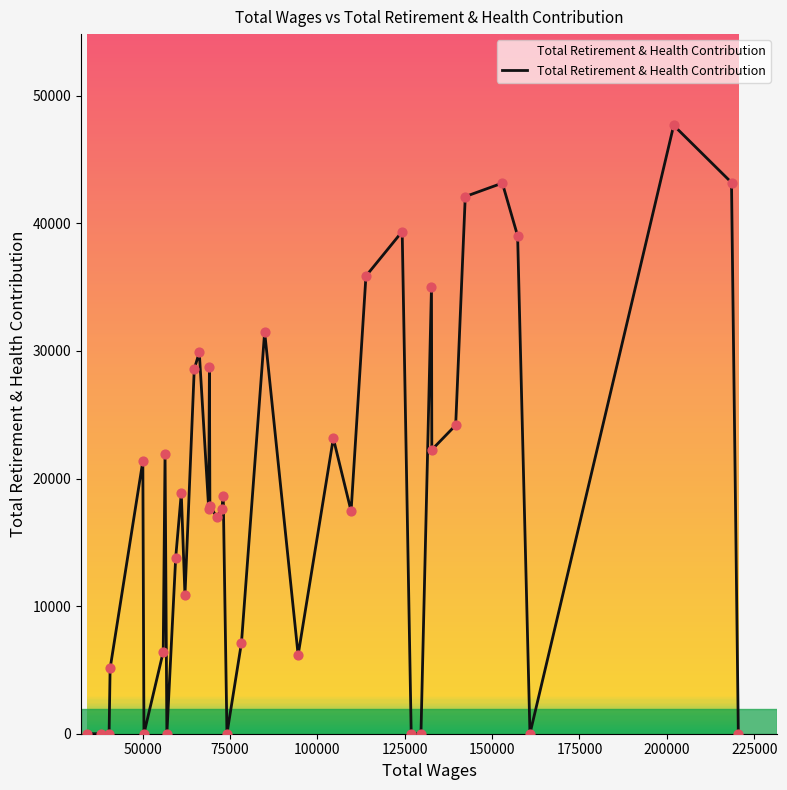

What is the difference between the maximum and minimum values?

47685